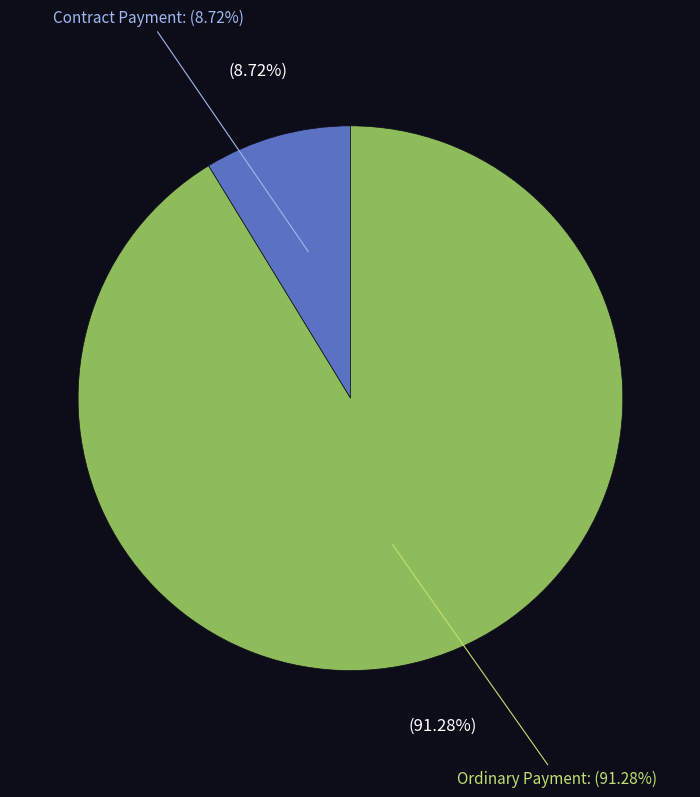

To the nearest percent, what is the difference between the largest and smallest slice percentages?

83%